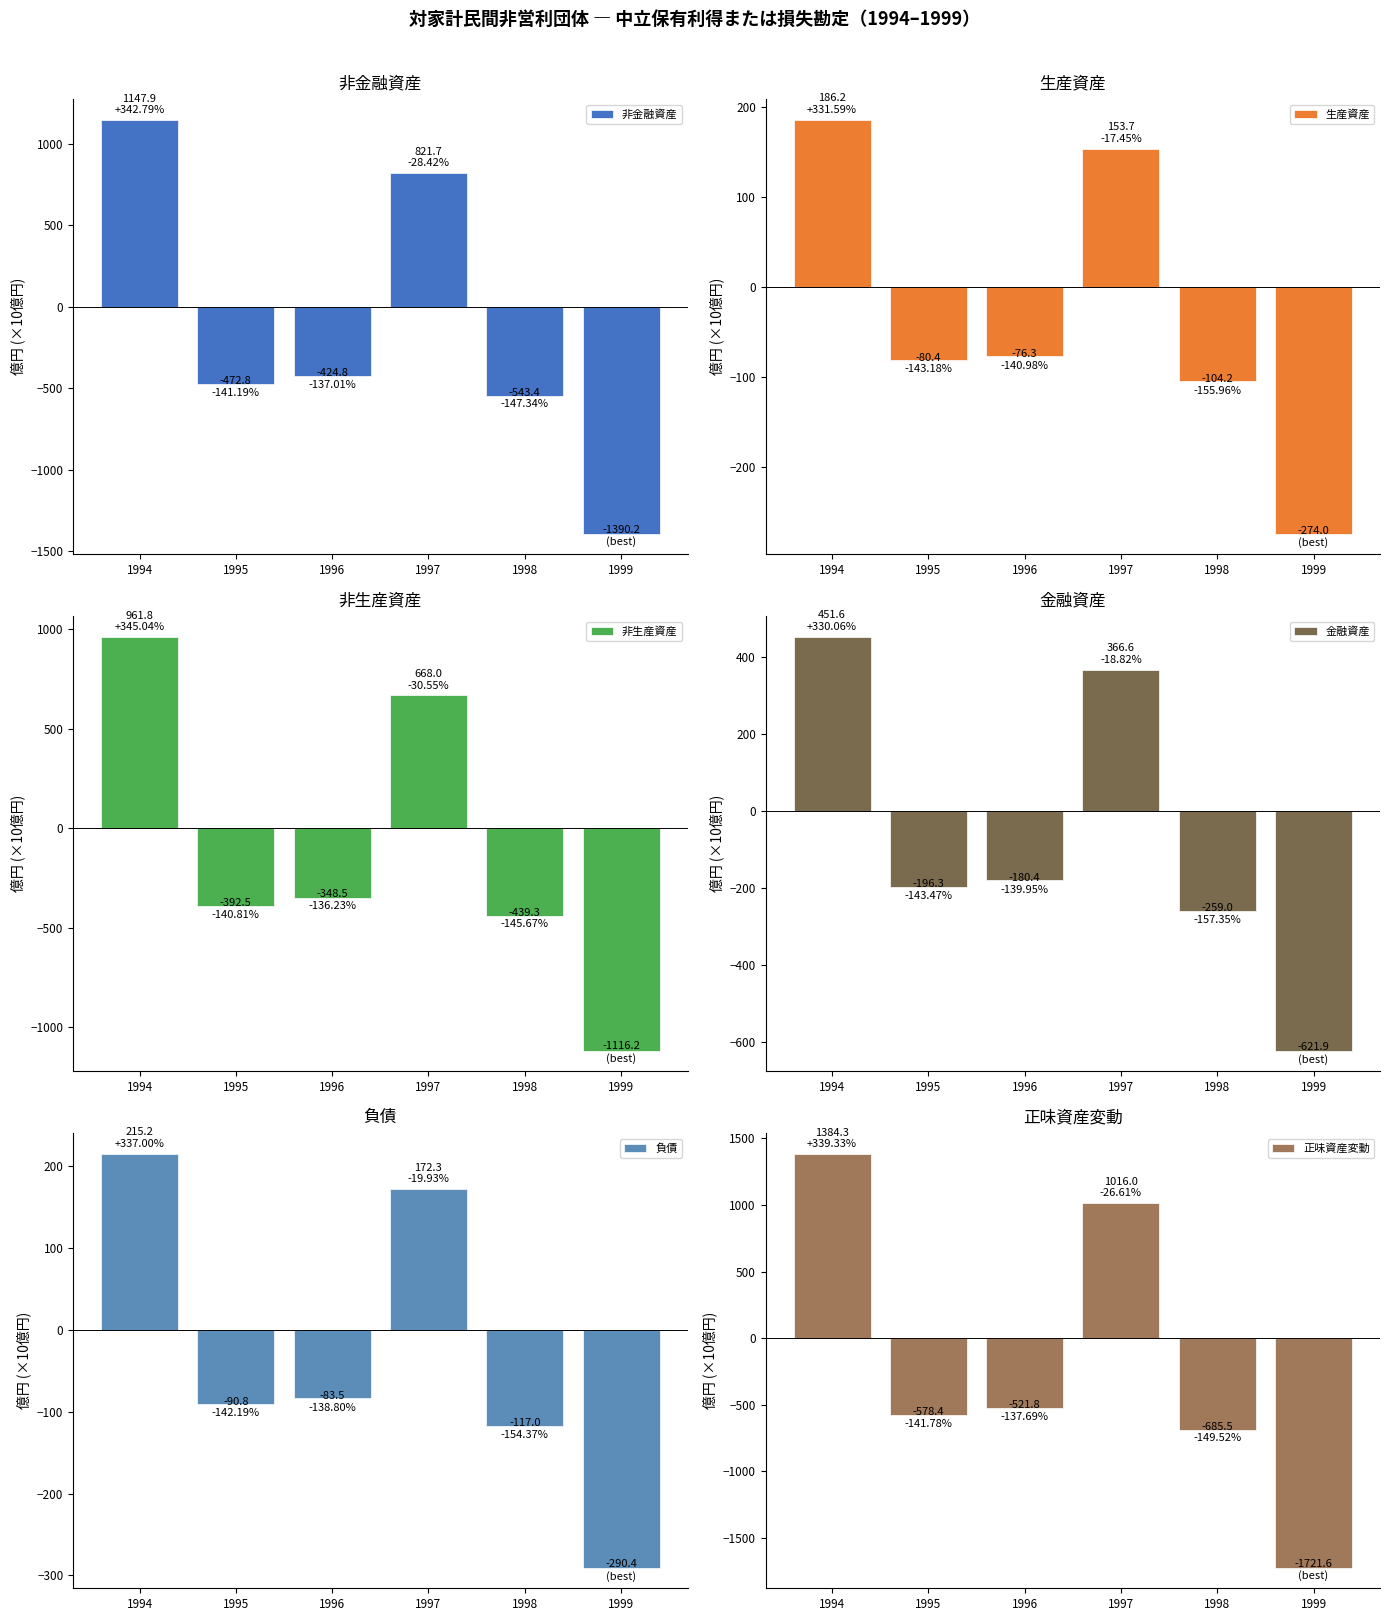

At which category does the chart reach its peak across all series?

1994